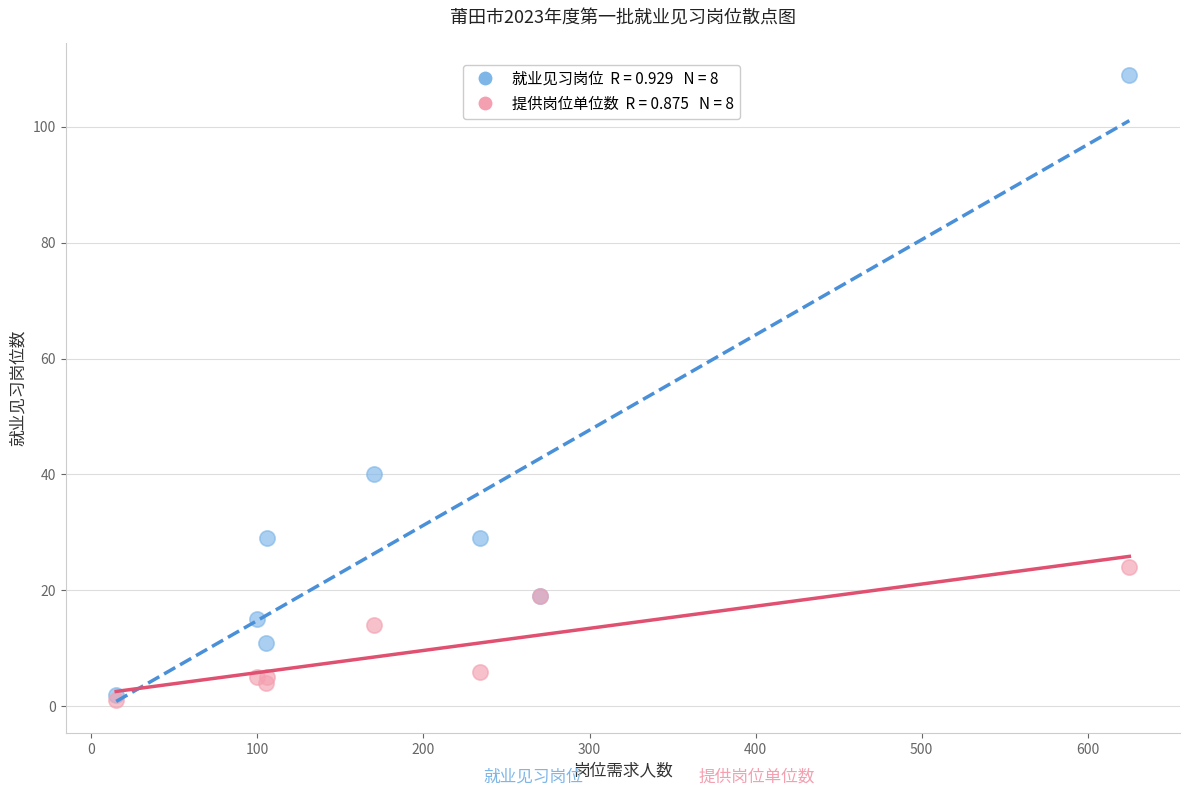

Across all series, what Y value is closest to 55?

40